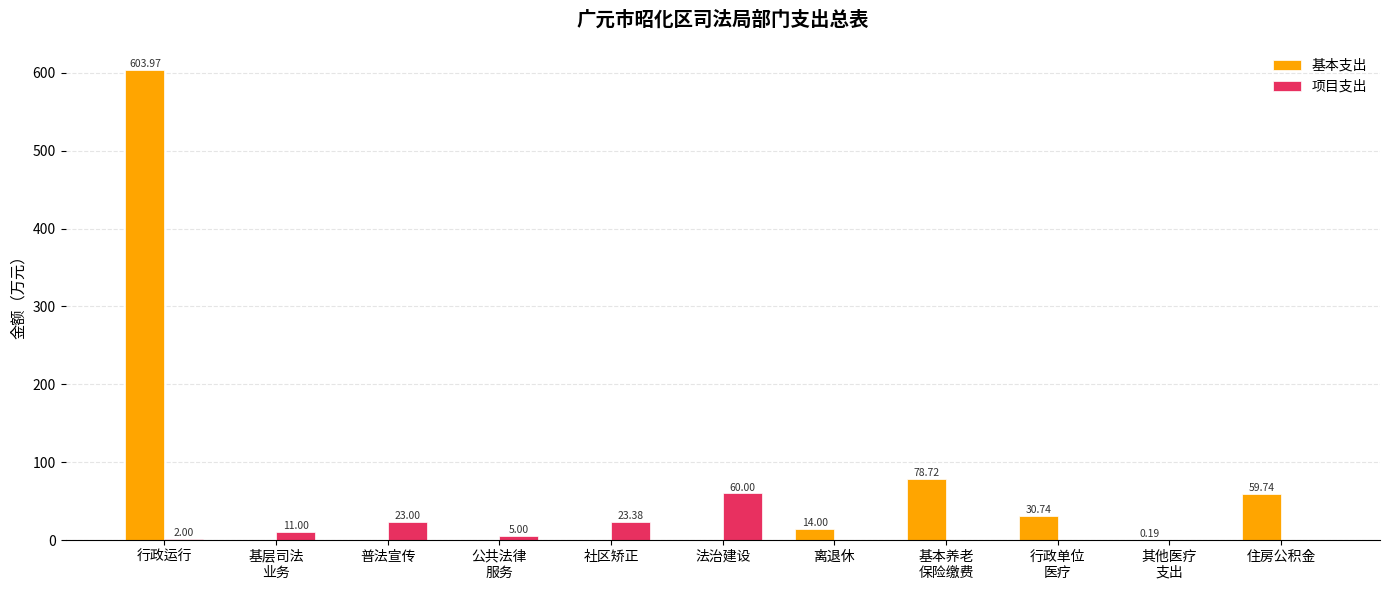

Which series changed the most between 社区矫正 and 其他医疗
支出?

项目支出